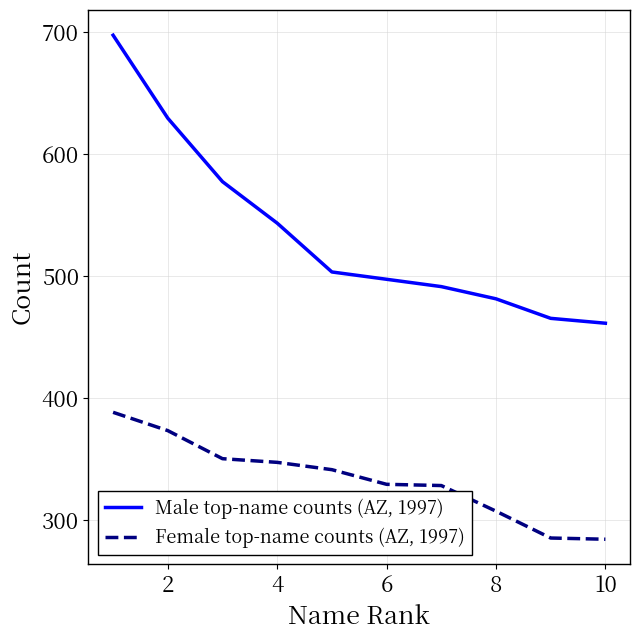

What is the greatest value displayed?

697